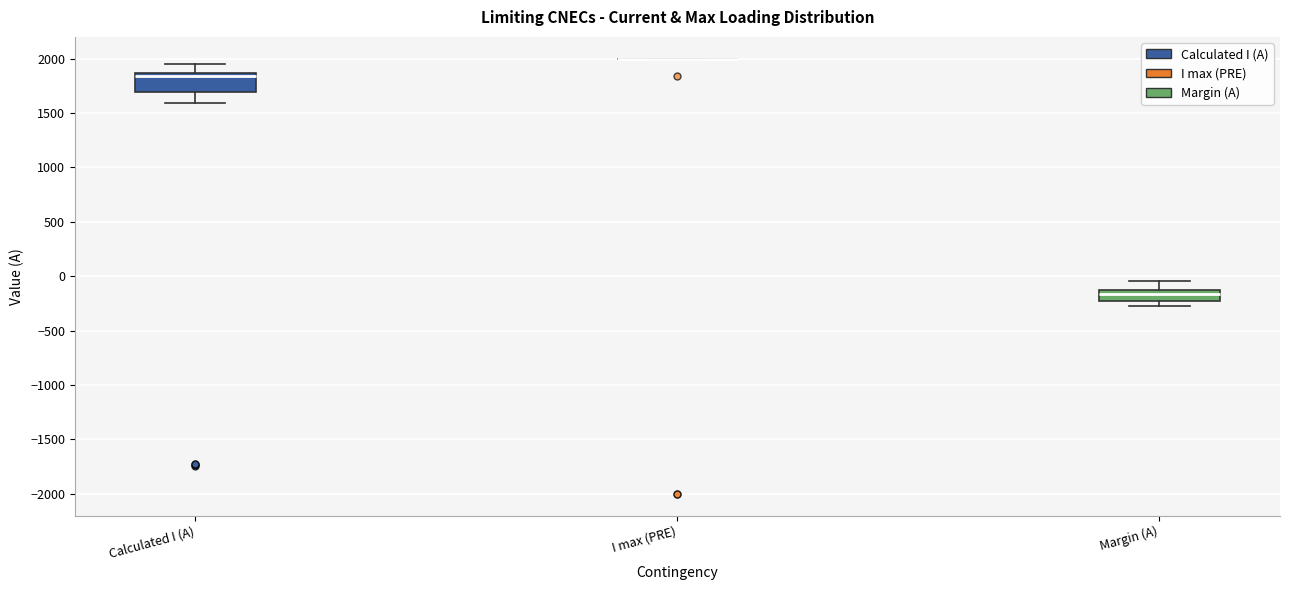

Where is the upper edge of the box for Calculated I (A) on the y-axis? The values are not printed on the chart, so give them approximately, as read against the axis.

1850